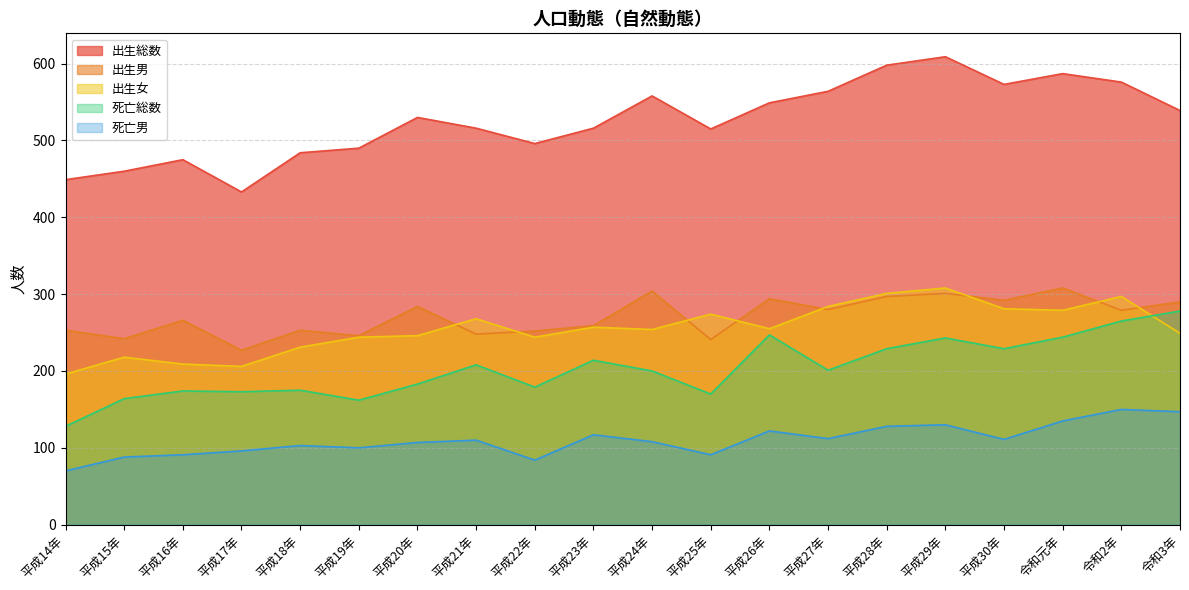

Which series ends up on top after the final intersection of 死亡総数 and 出生女?

死亡総数